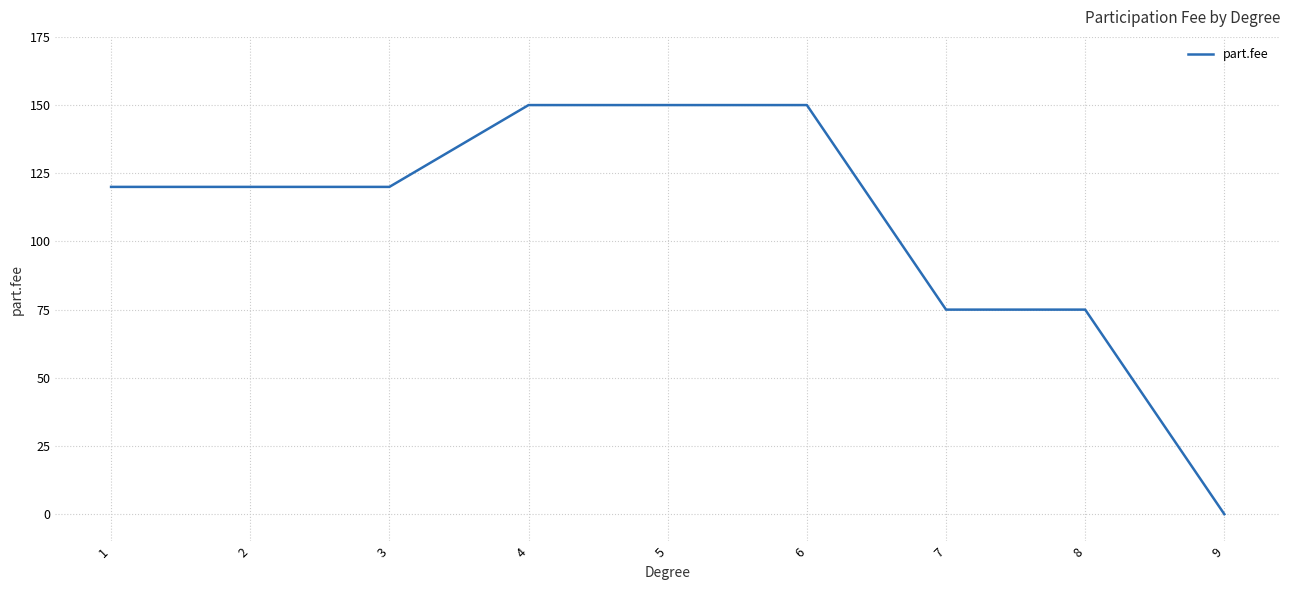

Reading left to right, list all the values displayed in this chart.

1=120	2=120	3=120	4=150	5=150	6=150	7=75	8=75	9=0